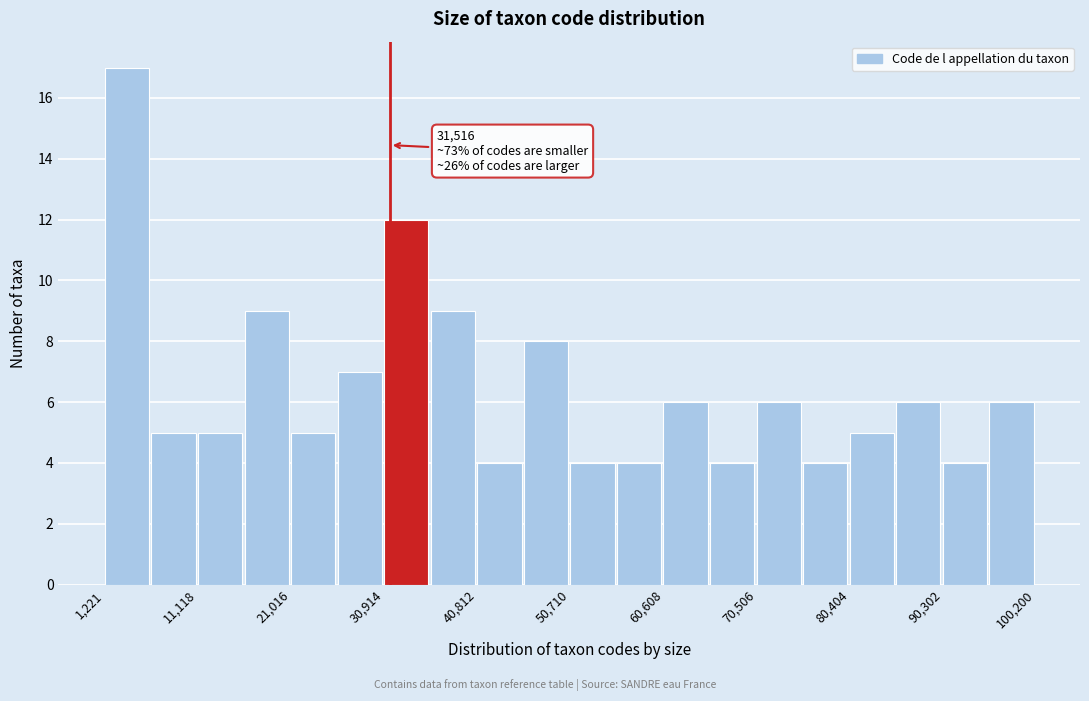

Over which range of the x-axis is the bar tallest?

1000 to 6000